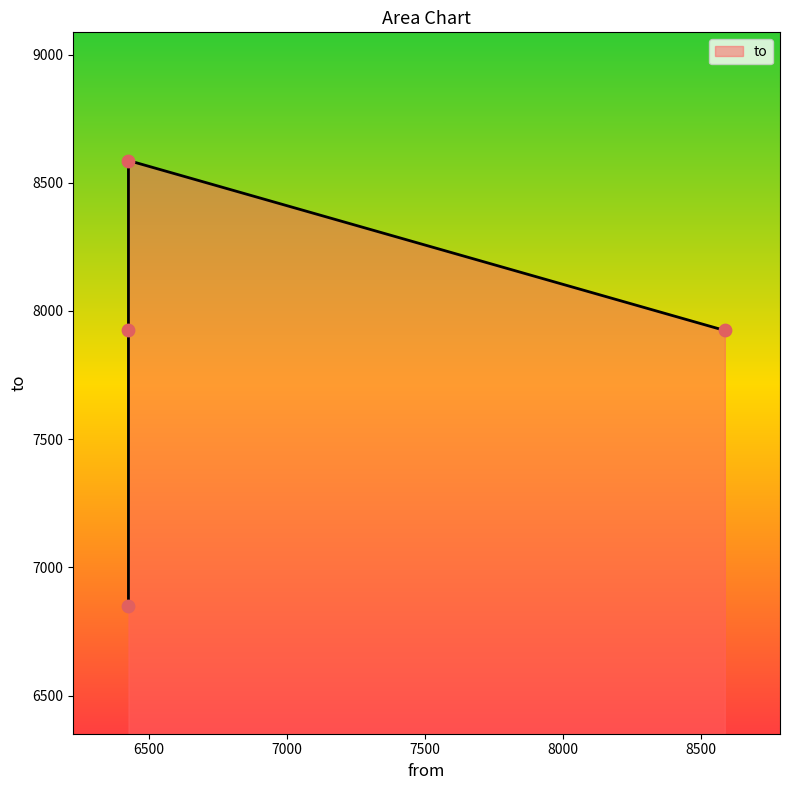

What is the ratio of the value at 6425 to the value at 8587?

1.1